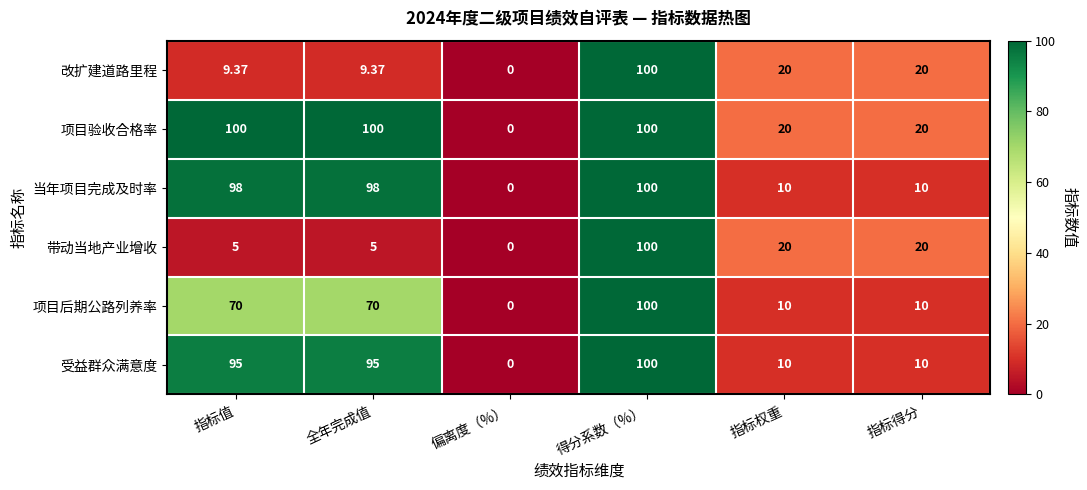

Count the number of data series in this chart.

6